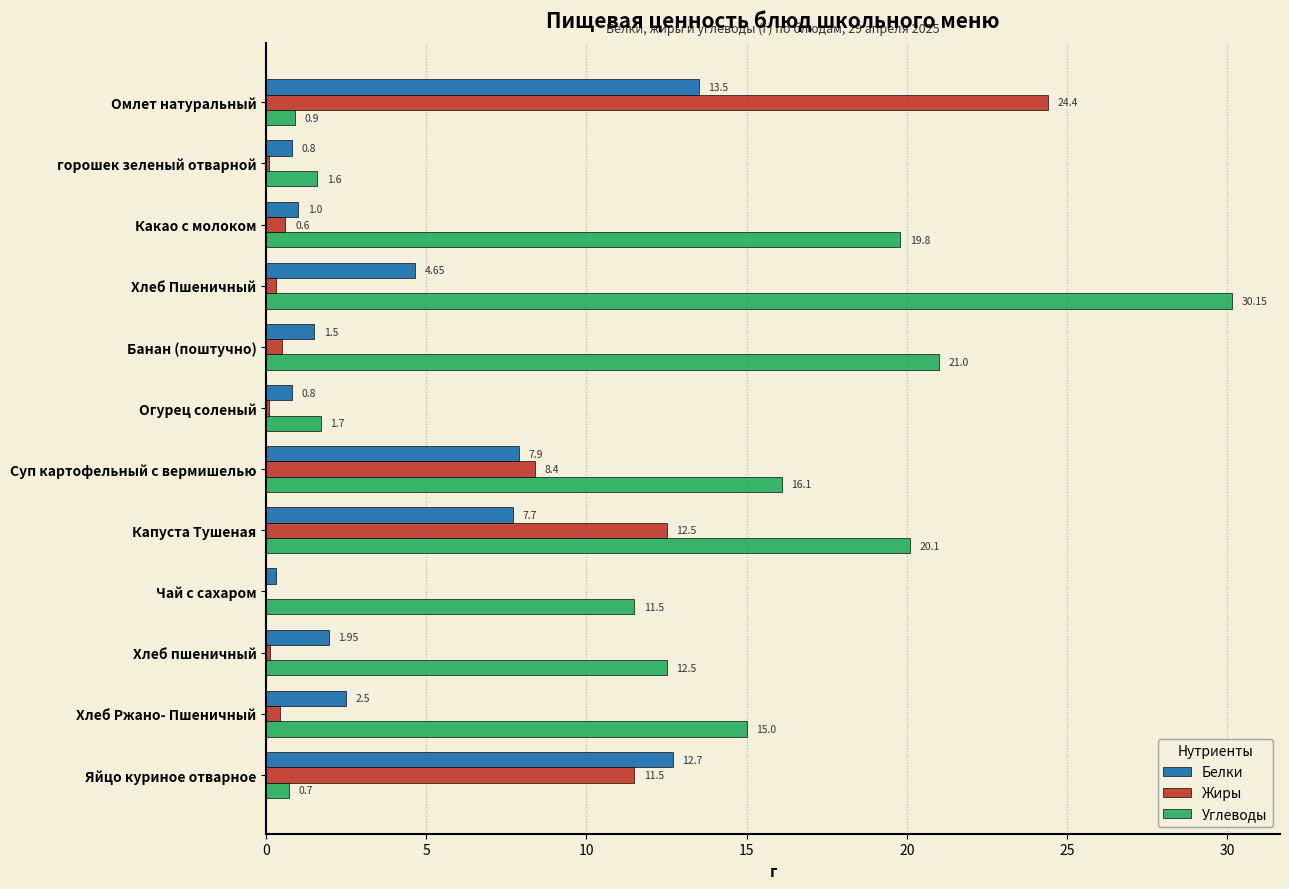

Which label corresponds to the largest value in the chart?

Хлеб Пшеничный